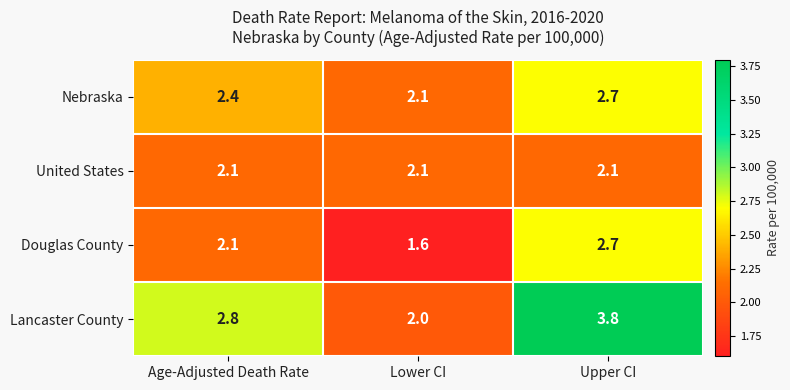

At which category does the chart reach its minimum across all series?

Lower CI